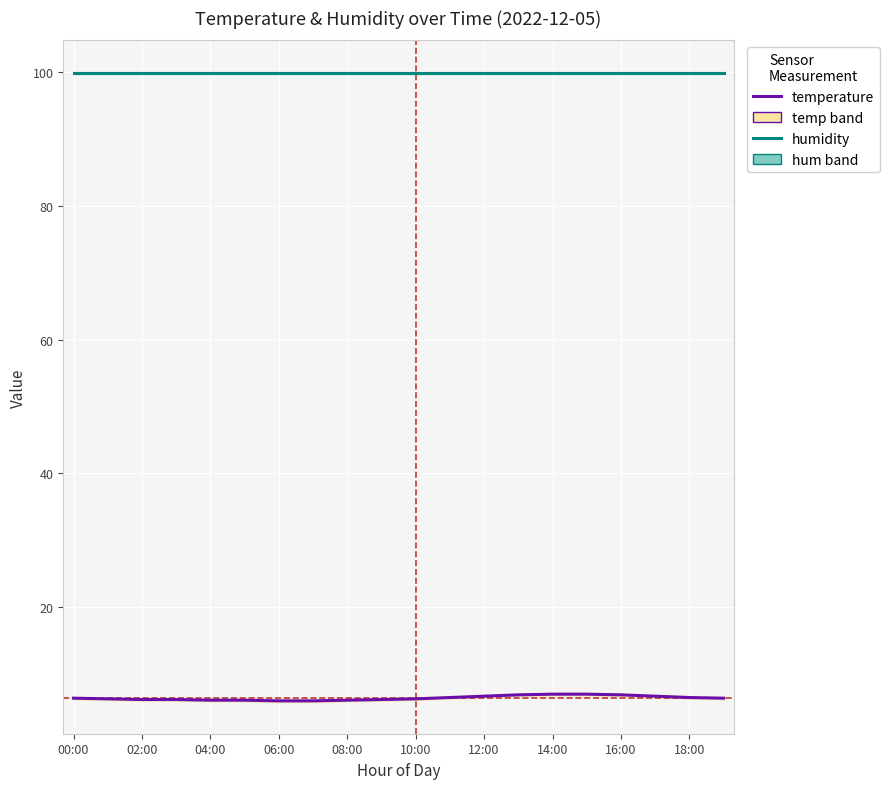

At which category does the chart reach its peak across all series?

00:00